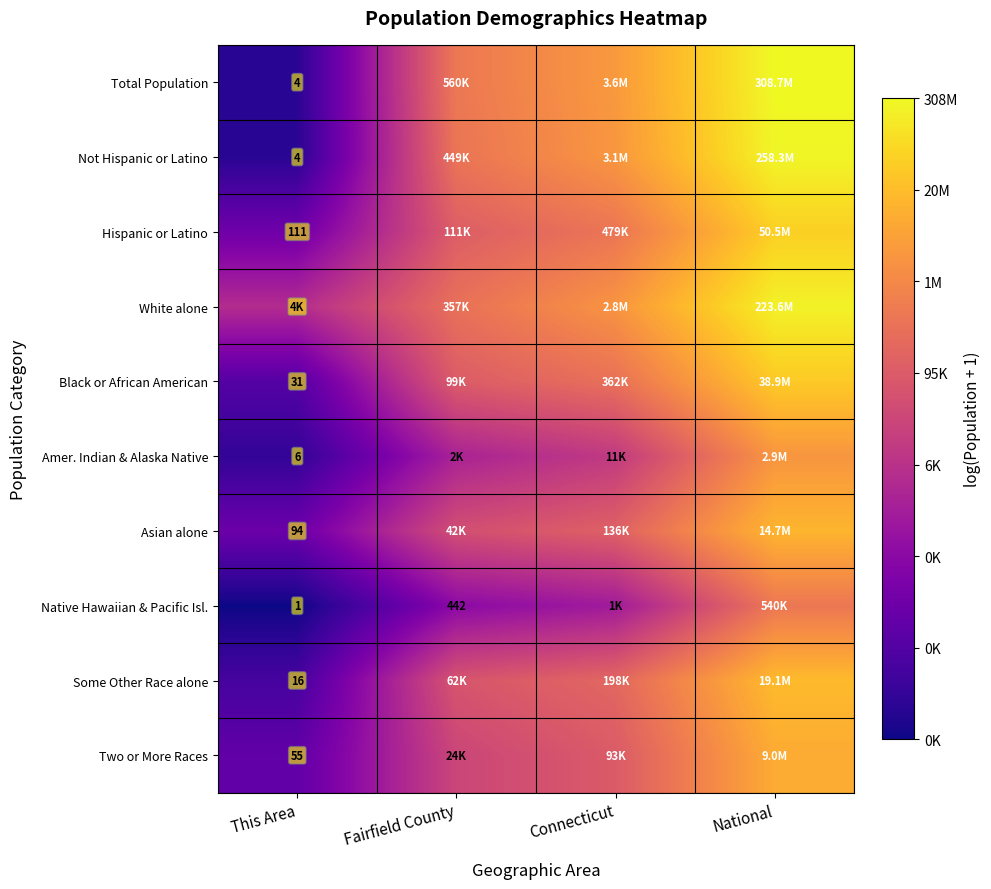

Is the value of Some Other Race alone at Connecticut greater than the value of White alone at This Area?

Yes